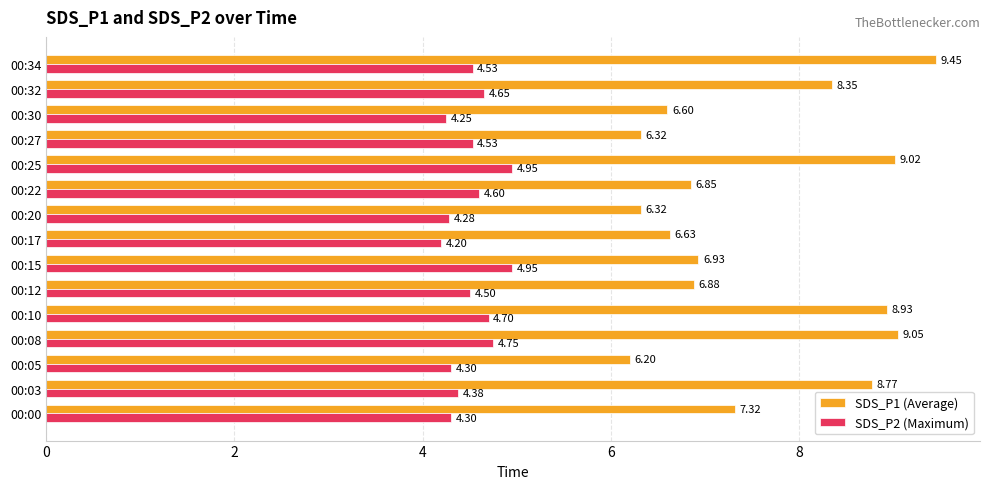

Which series has the largest range (max minus min)?

SDS_P1 (Average)